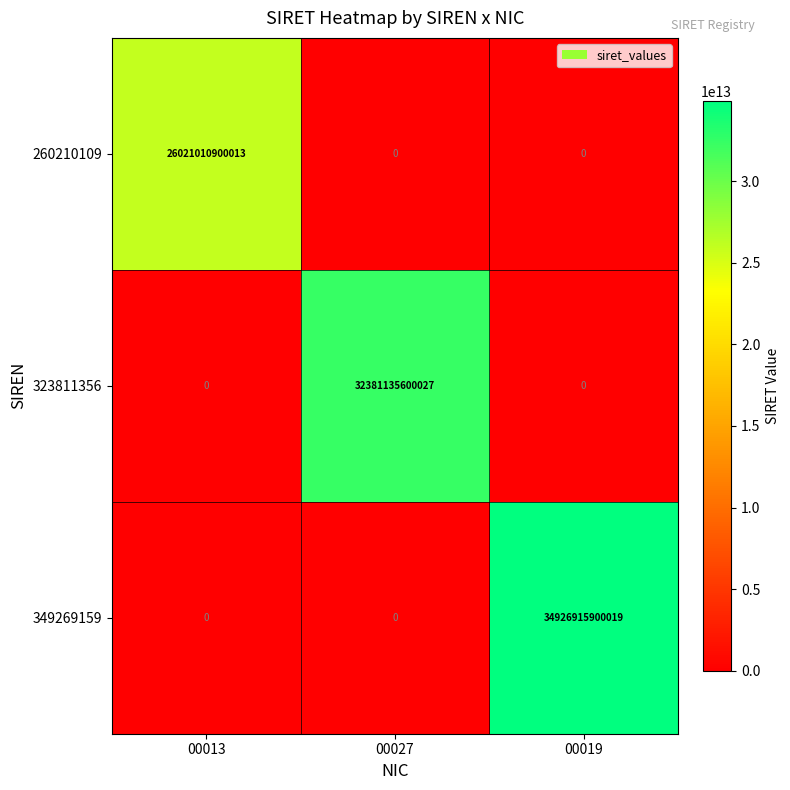

List the series in order of their overall mean, lowest first.

260210109, 323811356, 349269159